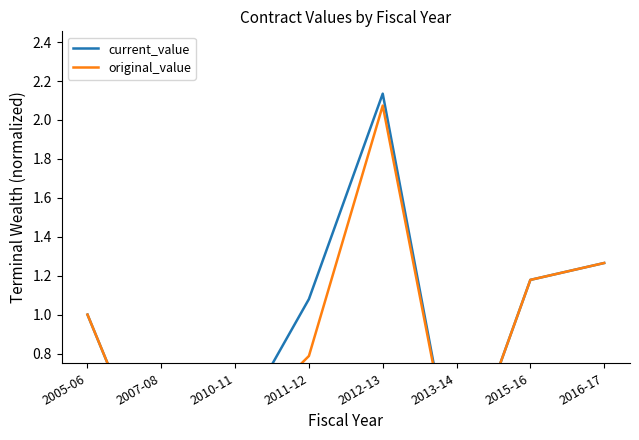

What is the smallest value displayed?

0.1